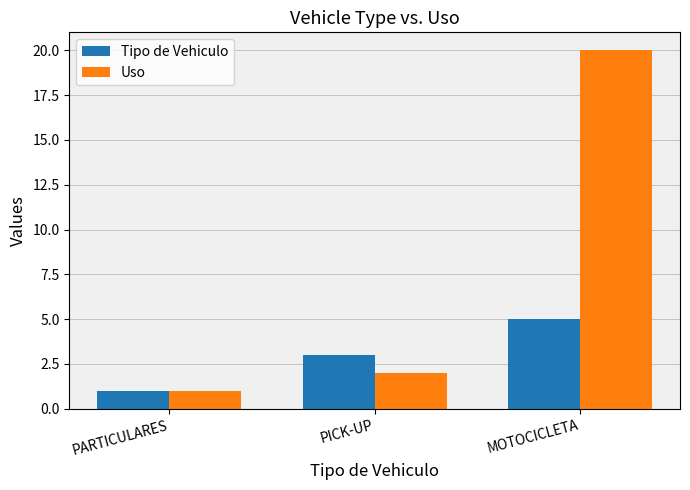

What is the value of the Tipo de Vehiculo bar at the 1st from the left?

1